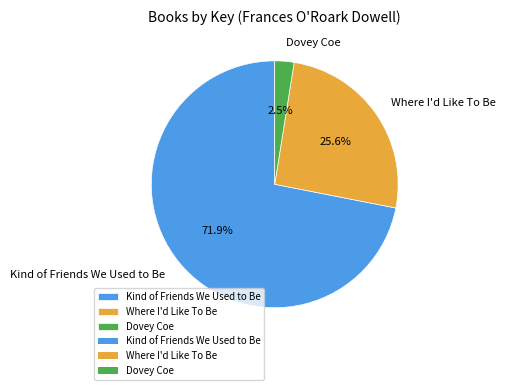

To the nearest percent, what percentage of the pie is Where I'd Like To Be?

26%